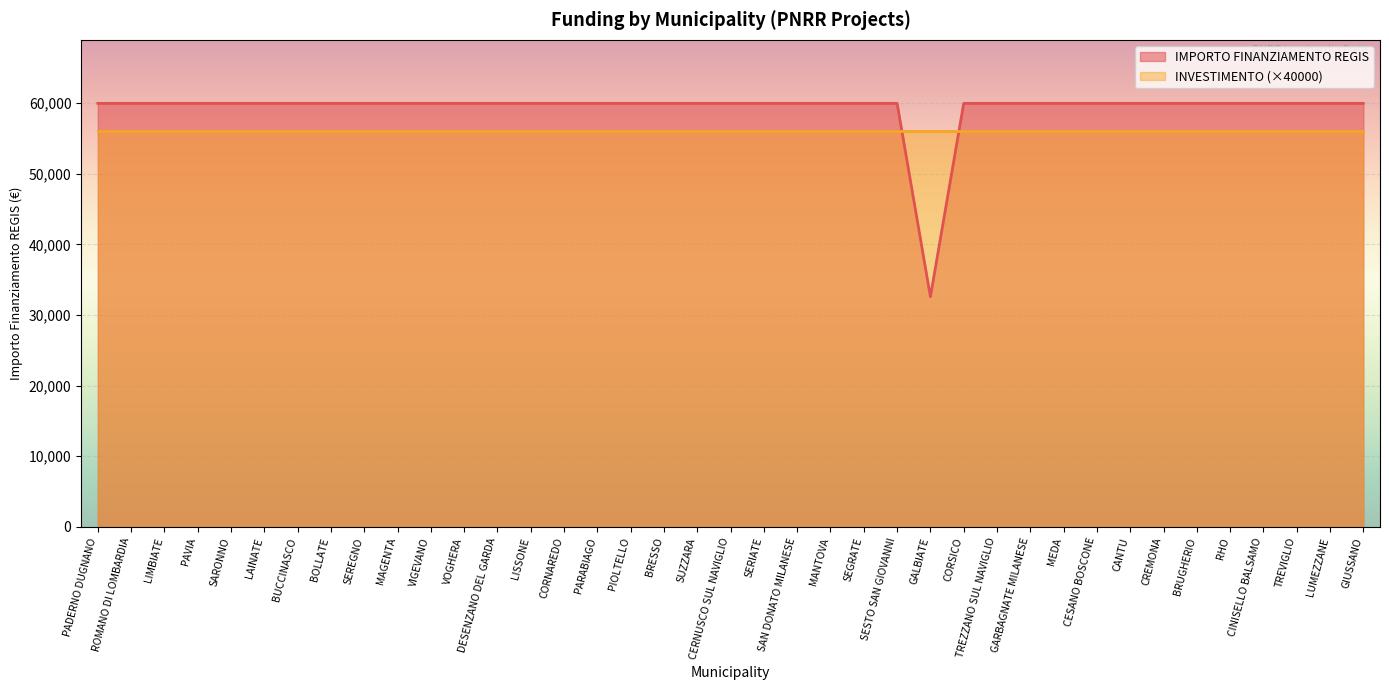

True or false: the data shows 37746 at CINISELLO BALSAMO.

False